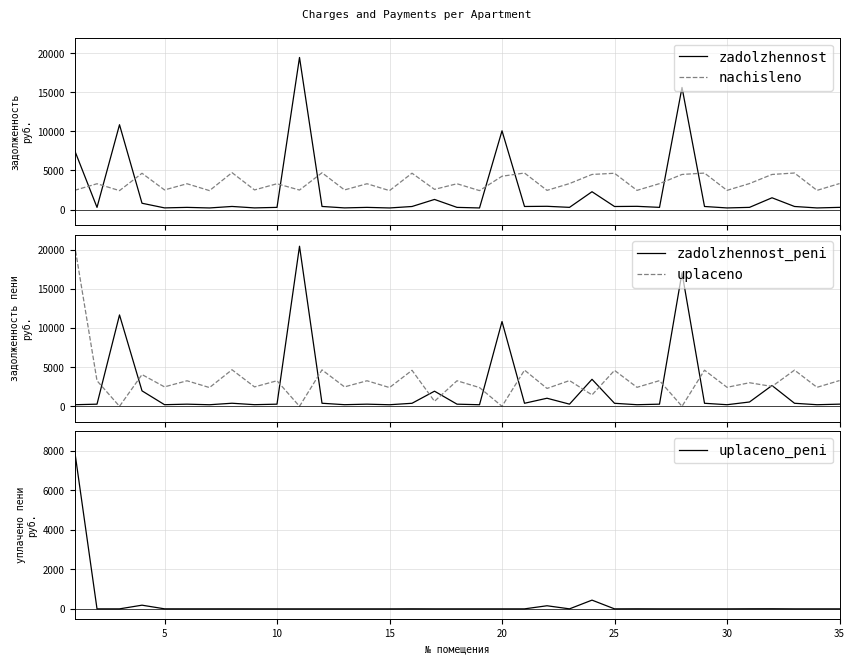

How many interior local valleys does the zadolzhennost_peni series have?

11